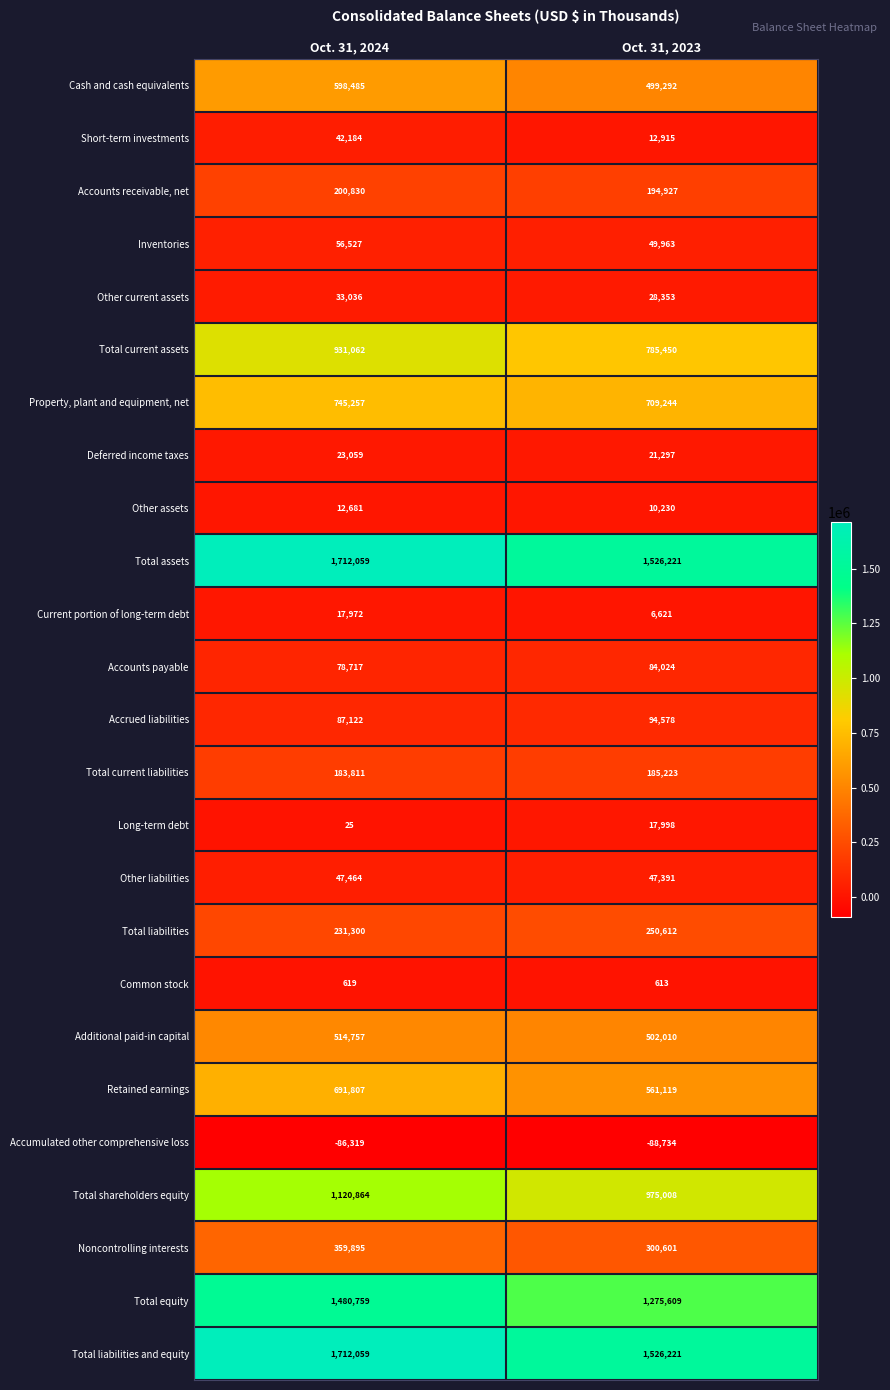

Which series has the widest spread of values?

Total equity